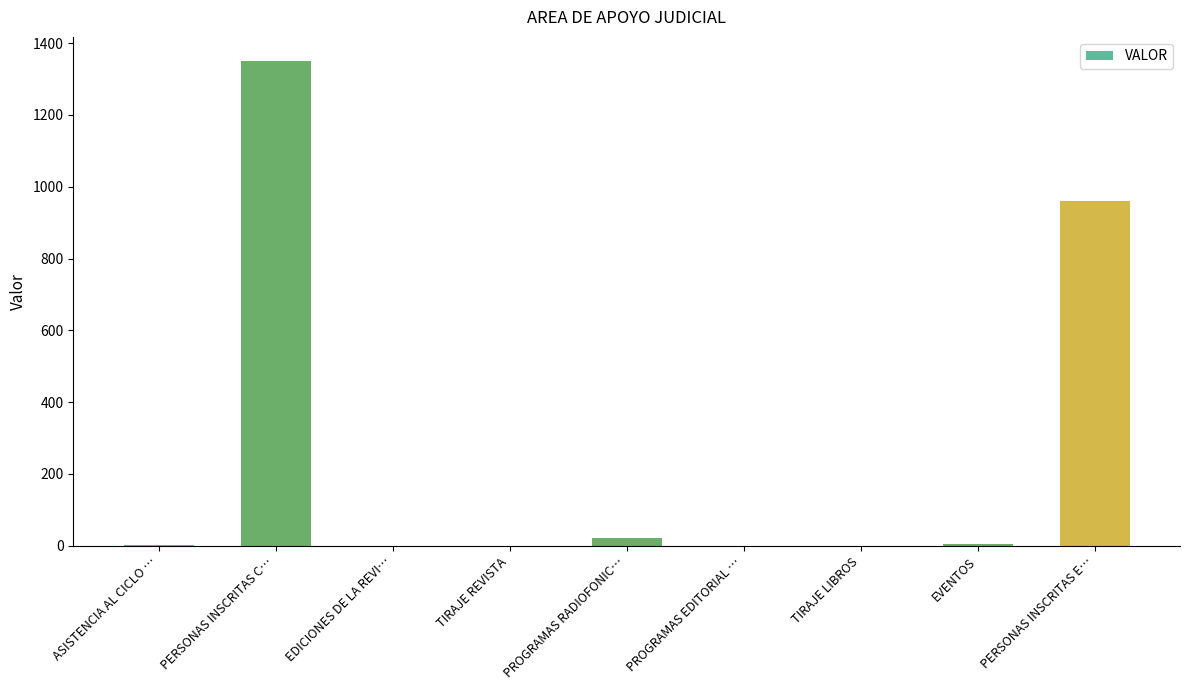

What is the sum of the values at PERSONAS INSCRITAS C… and PERSONAS INSCRITAS E…?

2310